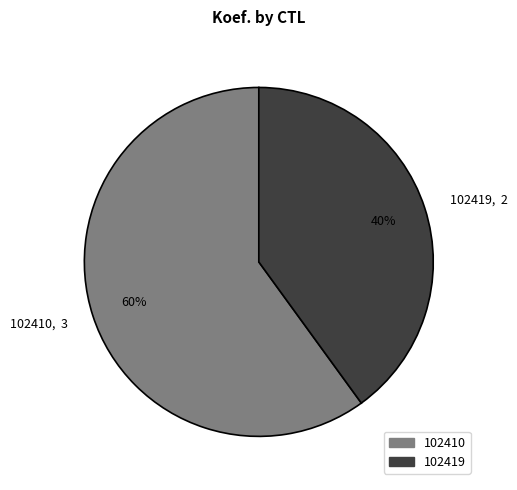

Is there a majority slice in this chart?

Yes